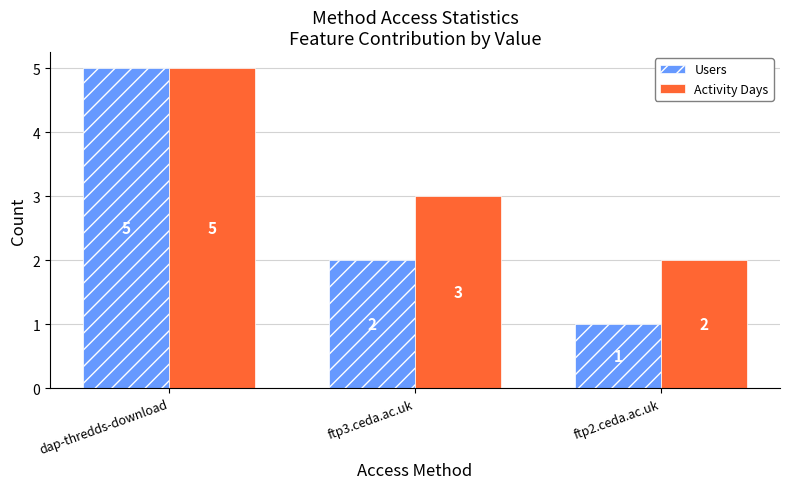

What is the maximum value for Users?

5